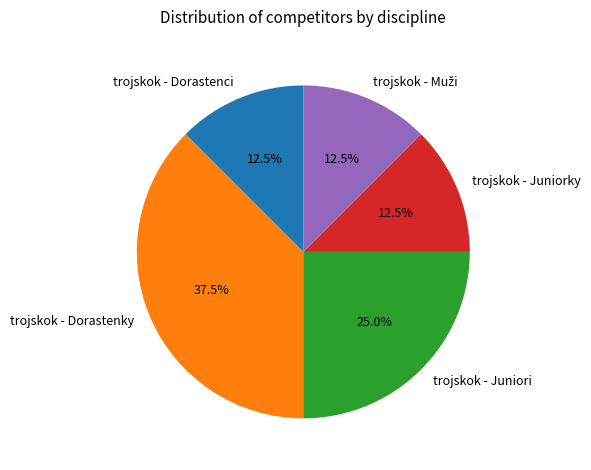

Is trojskok - Juniori the majority of the pie?

No